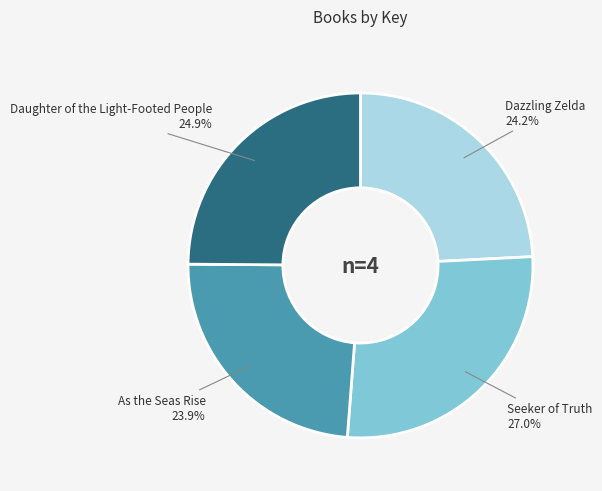

Do Dazzling Zelda and Seeker of Truth together represent more than half of the pie?

Yes